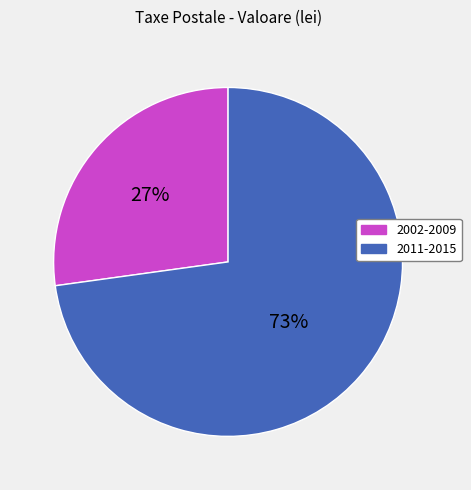

To the nearest percent, what is the average slice percentage?

50%